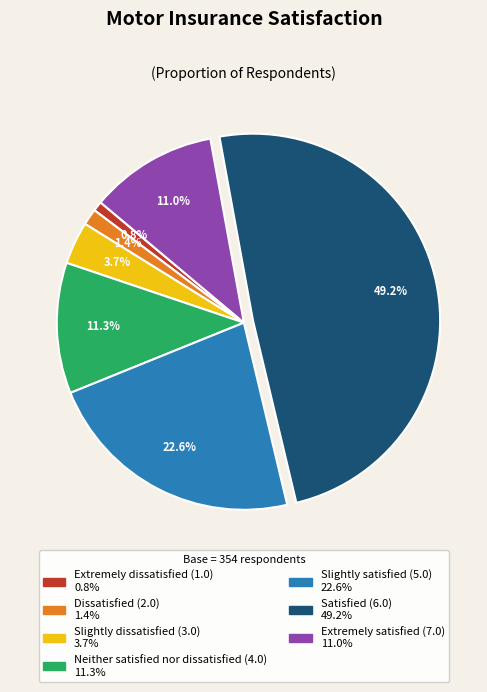

To the nearest percent, what is the average slice percentage?

14%